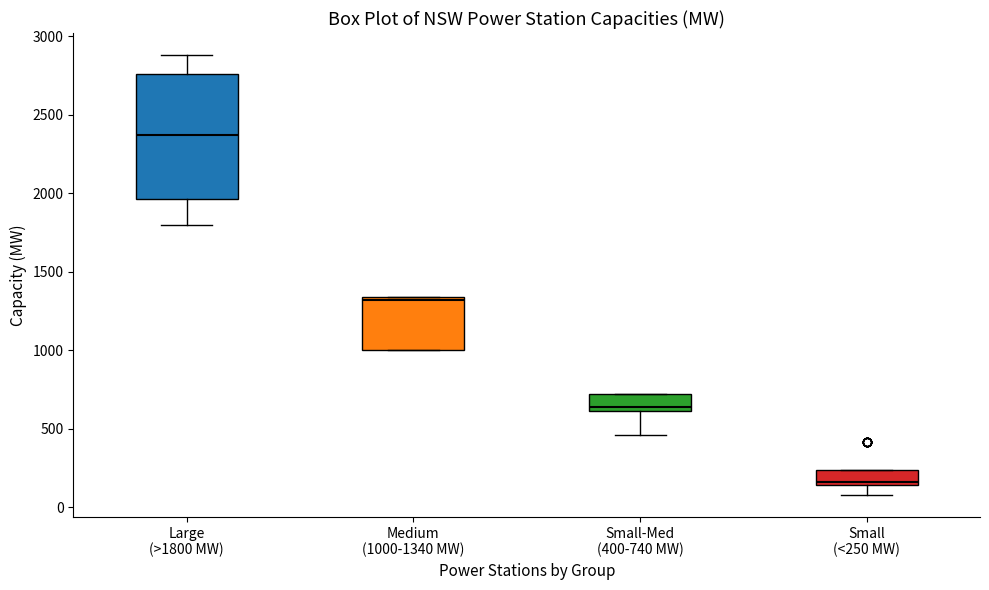

Reading left to right, read every box against the y-axis: the position of its median line, the range the box covers, and the ends of its whiskers. The values are not printed on the chart, so give them approximately, as read against the axis.

Large (>1800 MW): median 2350, box 1950 to 2750, whiskers 1800 to 2900
Medium (1000-1340 MW): median 1300, box 1000 to 1350, whiskers 1000 to 1350
Small-Med (400-740 MW): median 650, box 600 to 700, whiskers 450 to 700
Small (<250 MW): median 150 (just above the box's lower edge), box 150 to 250, whiskers 100 to 250